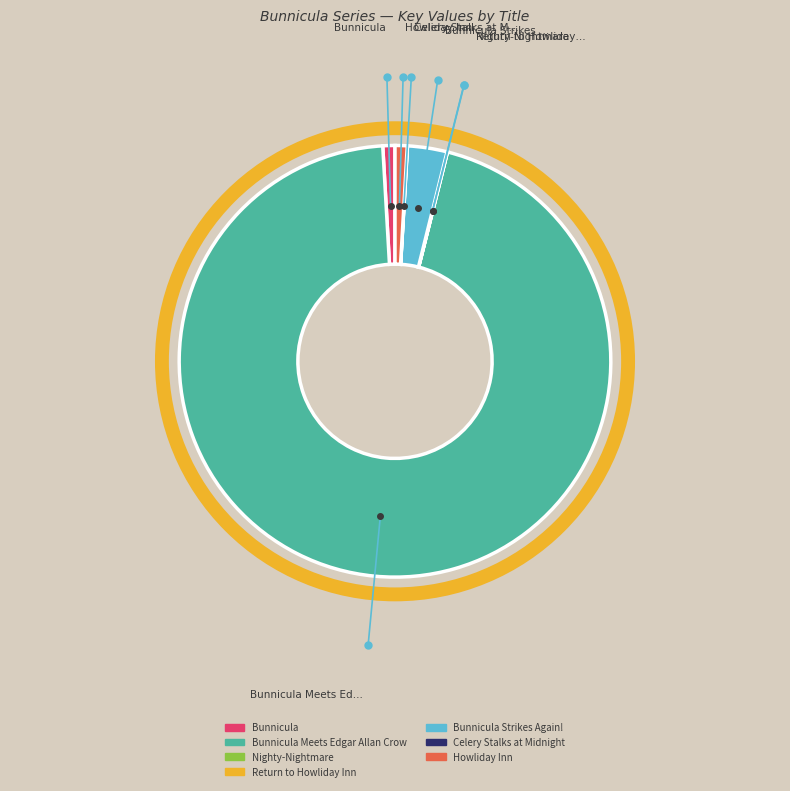

Is there a majority slice in this chart?

Yes